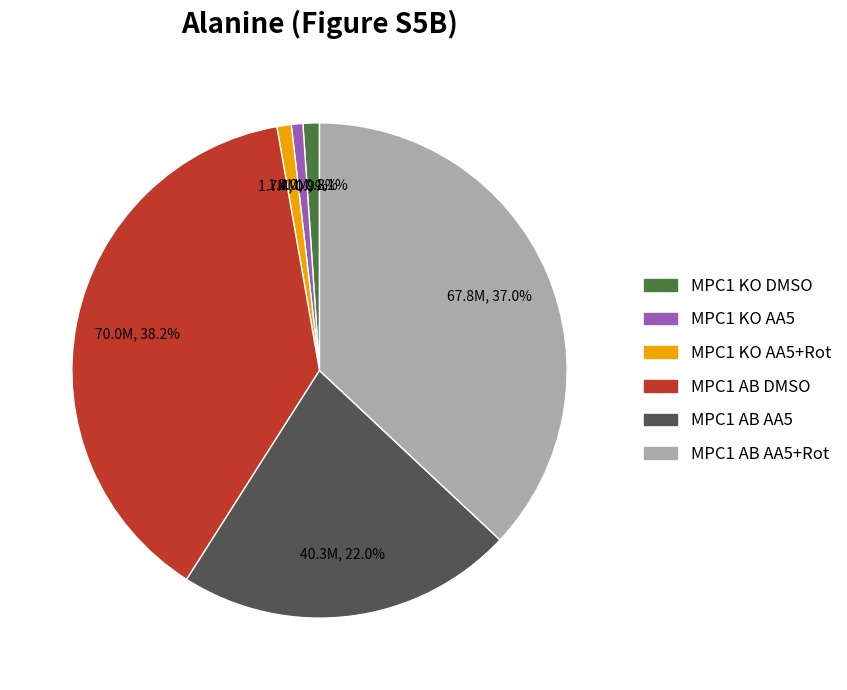

Between MPC1 AB AA5+Rot and MPC1 KO DMSO, which is larger?

MPC1 AB AA5+Rot